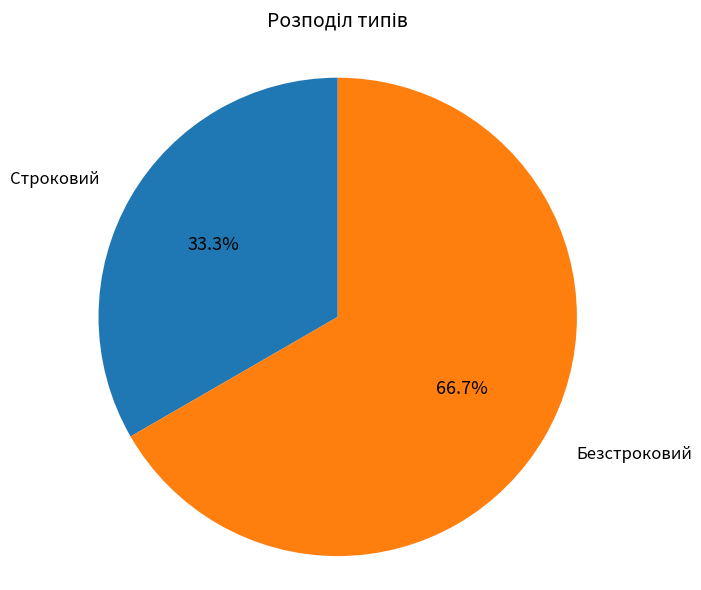

What is the ratio of the value at Строковий to the value at Безстроковий?

0.5